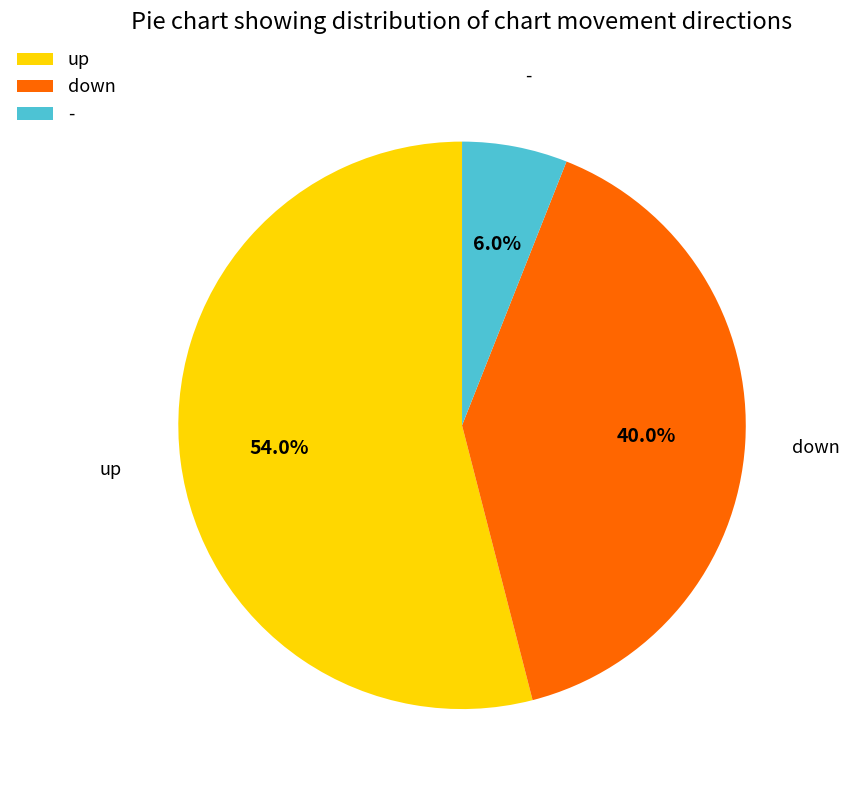

What percentage is the - slice, to the nearest percent?

6%